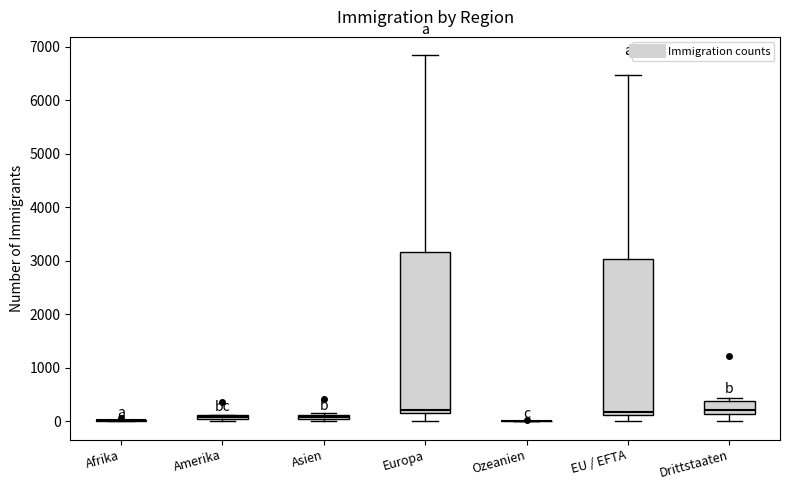

Where is the upper edge of the box for Asien on the y-axis? The values are not printed on the chart, so give them approximately, as read against the axis.

100